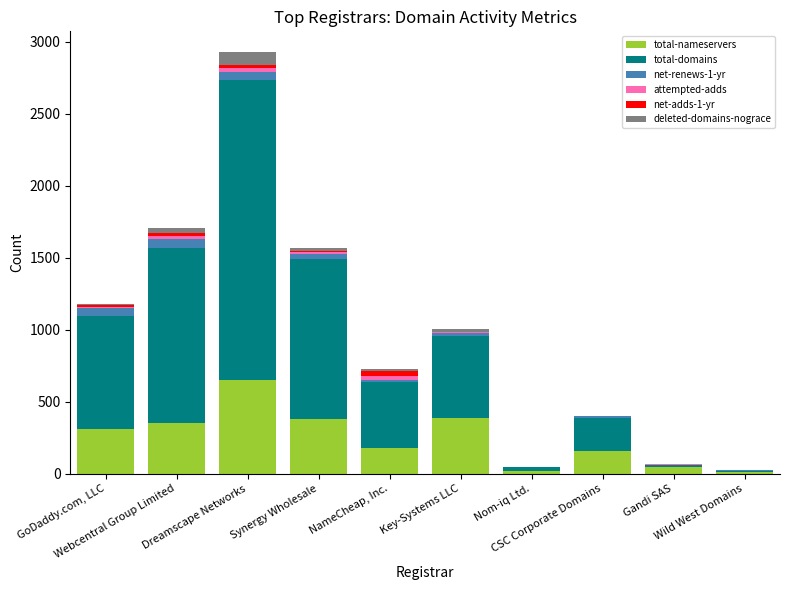

What is the maximum value for total-nameservers?

649